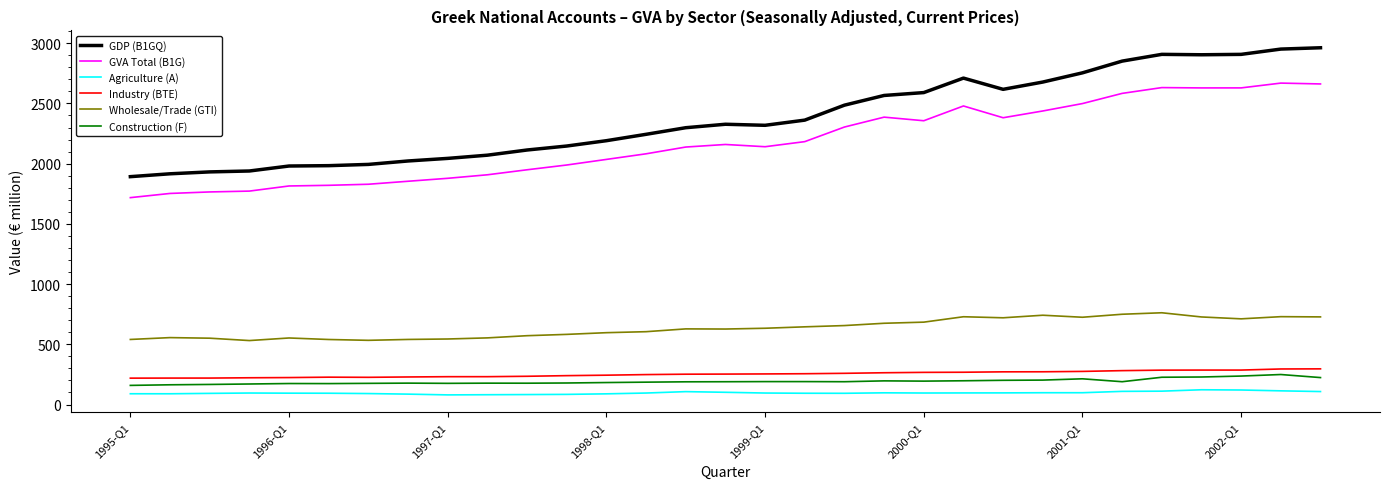

List the series in order of their peak value, lowest first.

Agriculture (A), Construction (F), Industry (BTE), Wholesale/Trade (GTI), GVA Total (B1G), GDP (B1GQ)